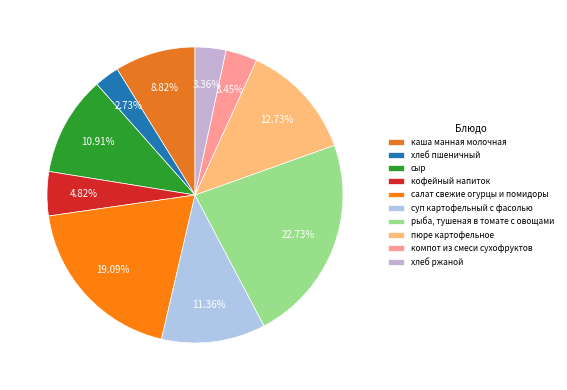

What percentage is the салат свежие огурцы и помидоры slice, to the nearest percent?

19%